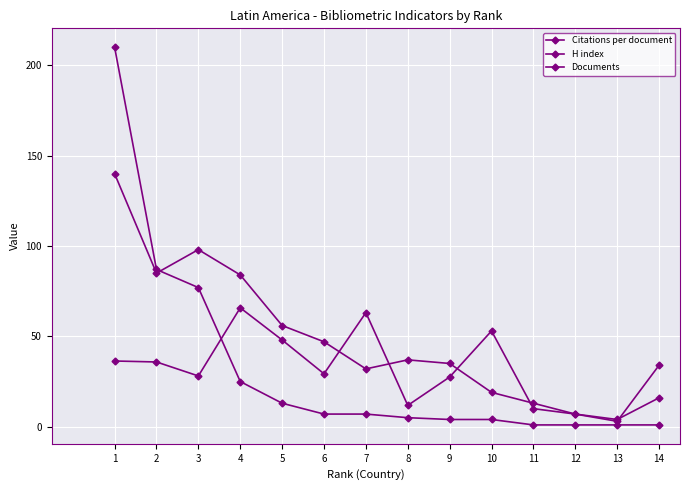

How many times do Documents and Citations per document cross each other?

1